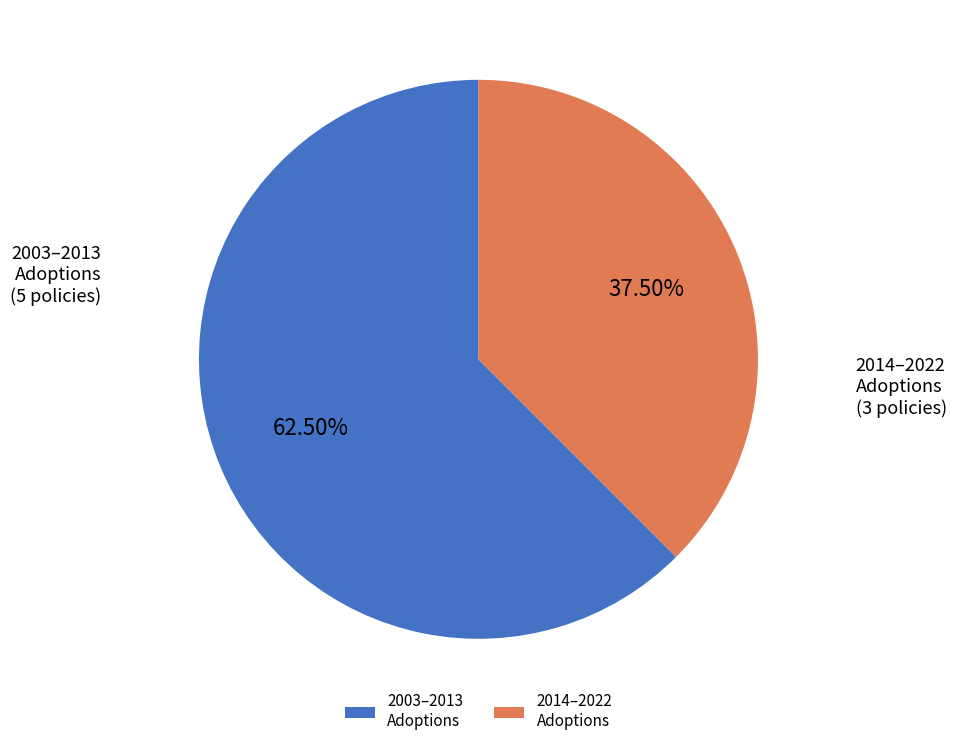

Is there any slice that represents more than half of the pie?

Yes